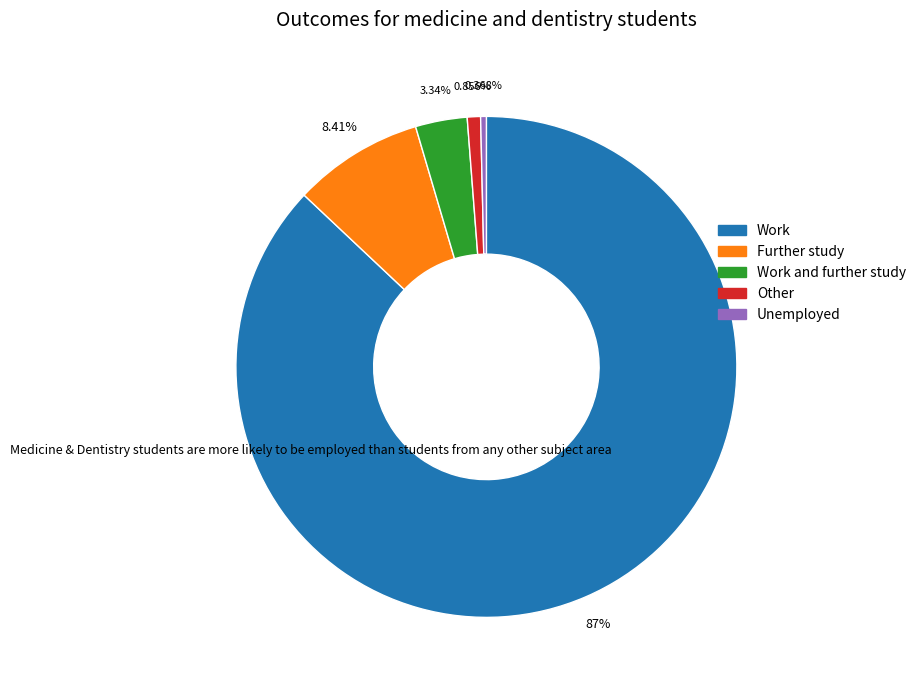

Count the number of slices in the pie.

5